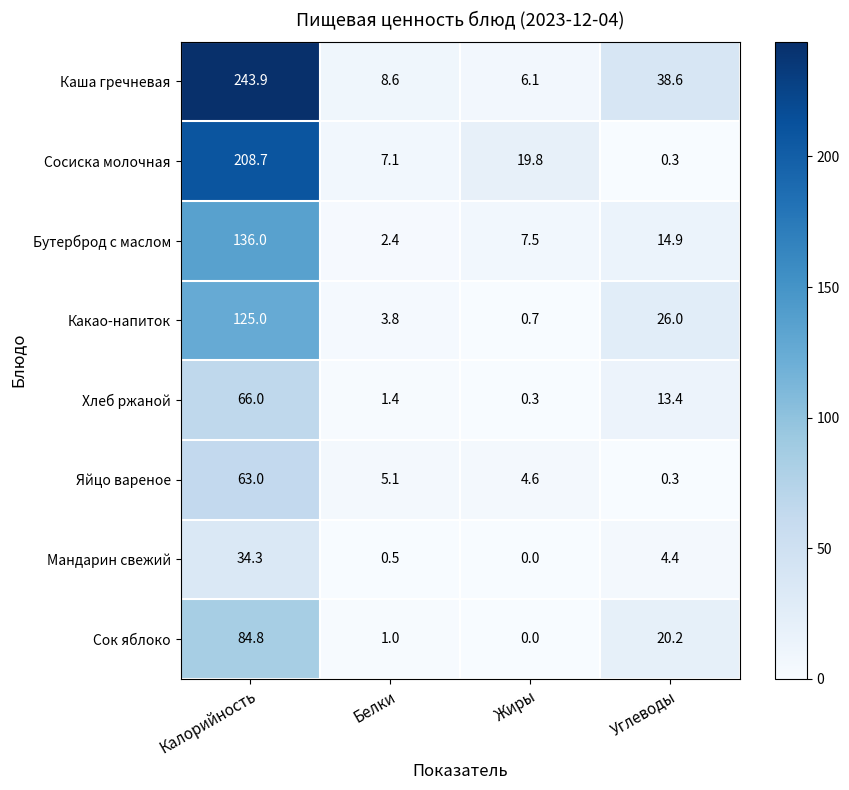

What is the total value across all series at Белки?

29.9